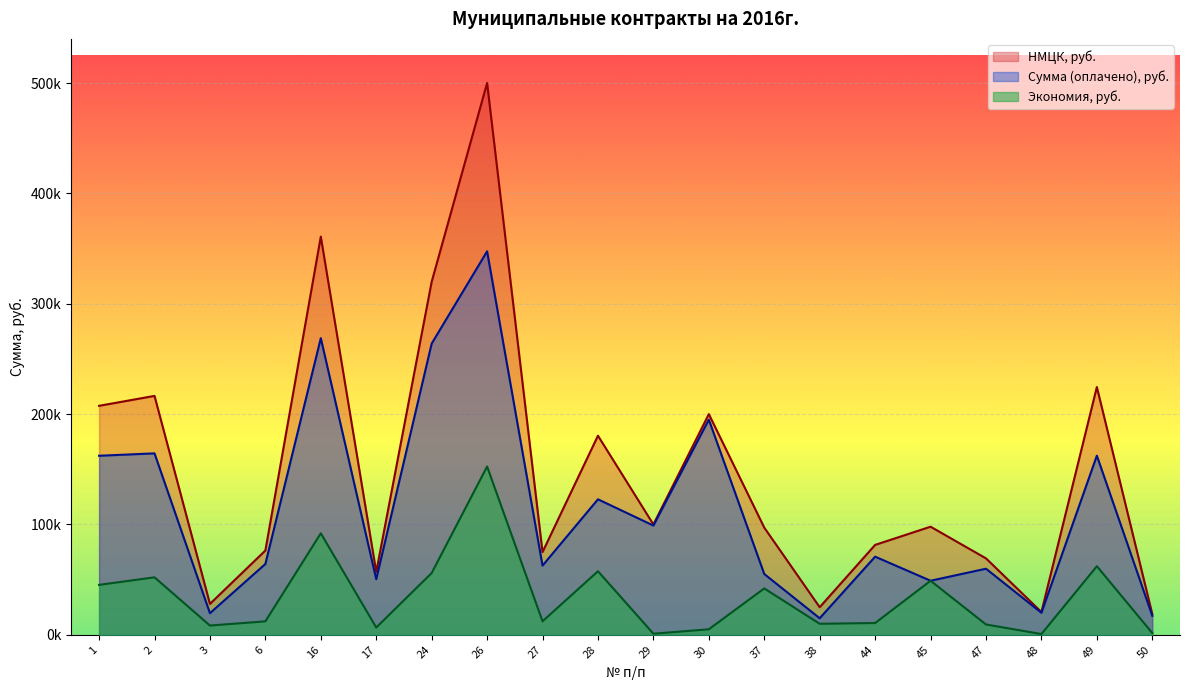

What is the approximate value of НМЦК, руб. at 29?

100000.0